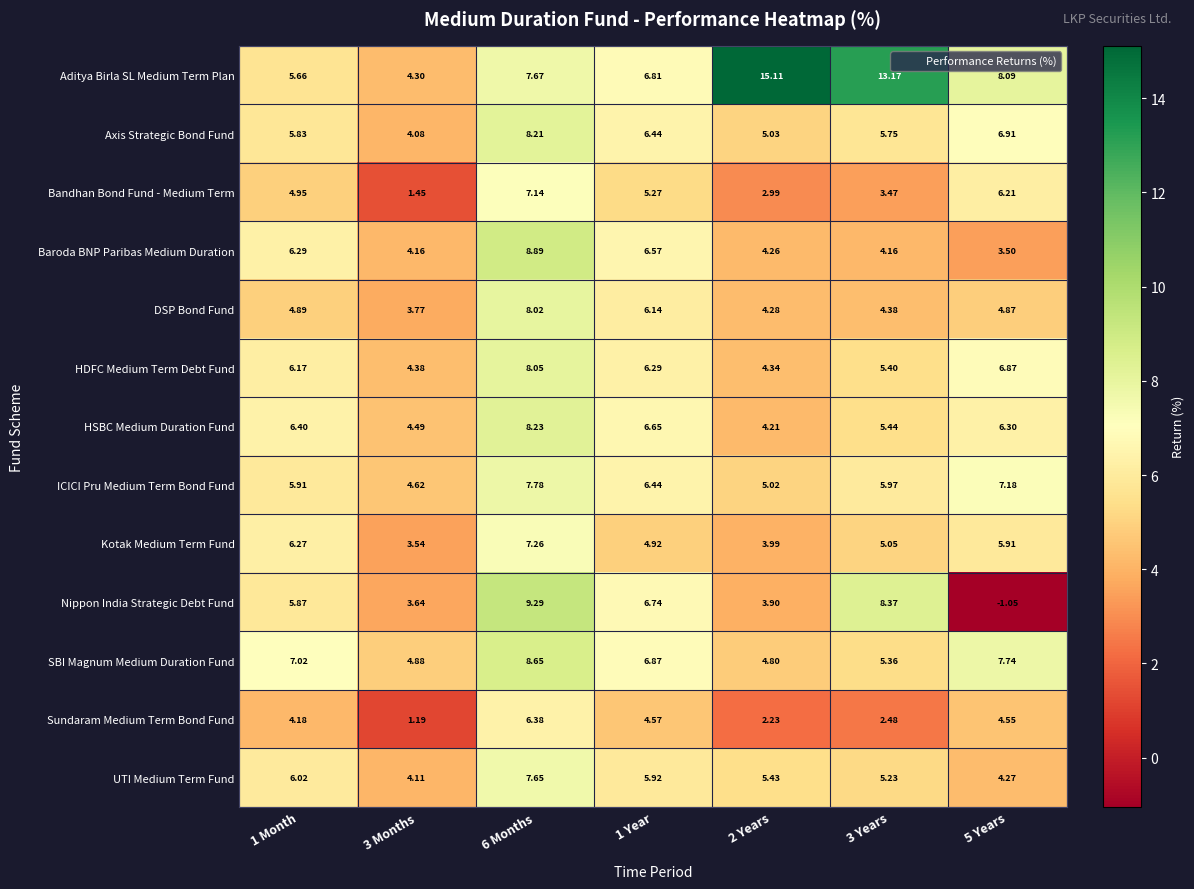

Which series has the widest spread of values?

Aditya Birla SL Medium Term Plan